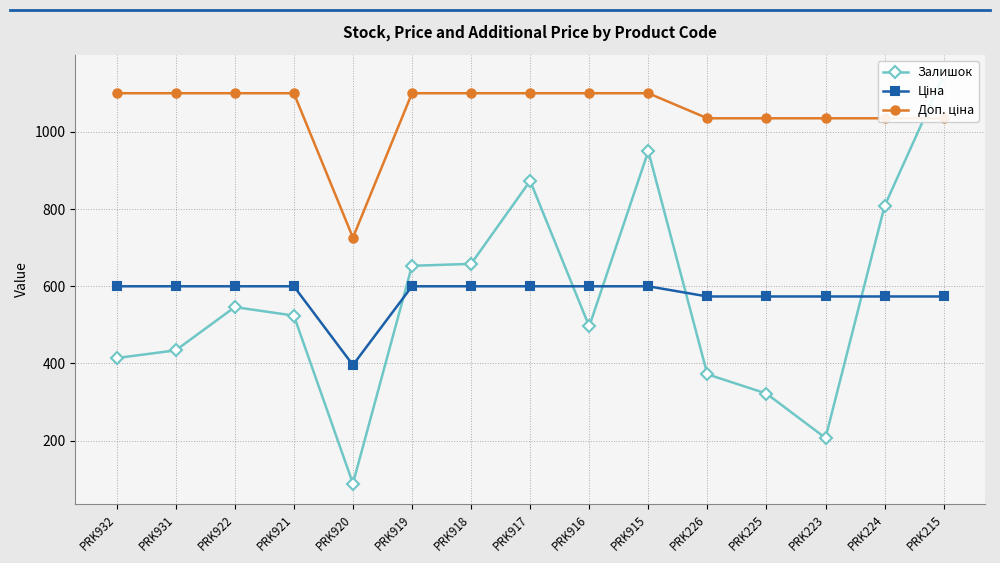

Count the number of data series in this chart.

3